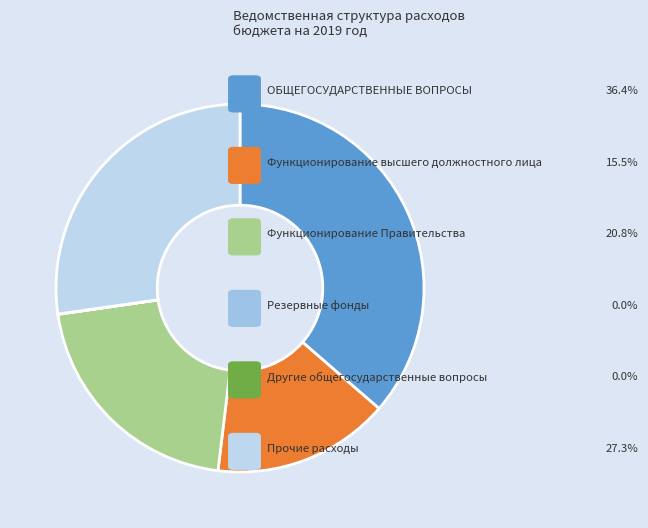

How many segments does this pie chart have?

6